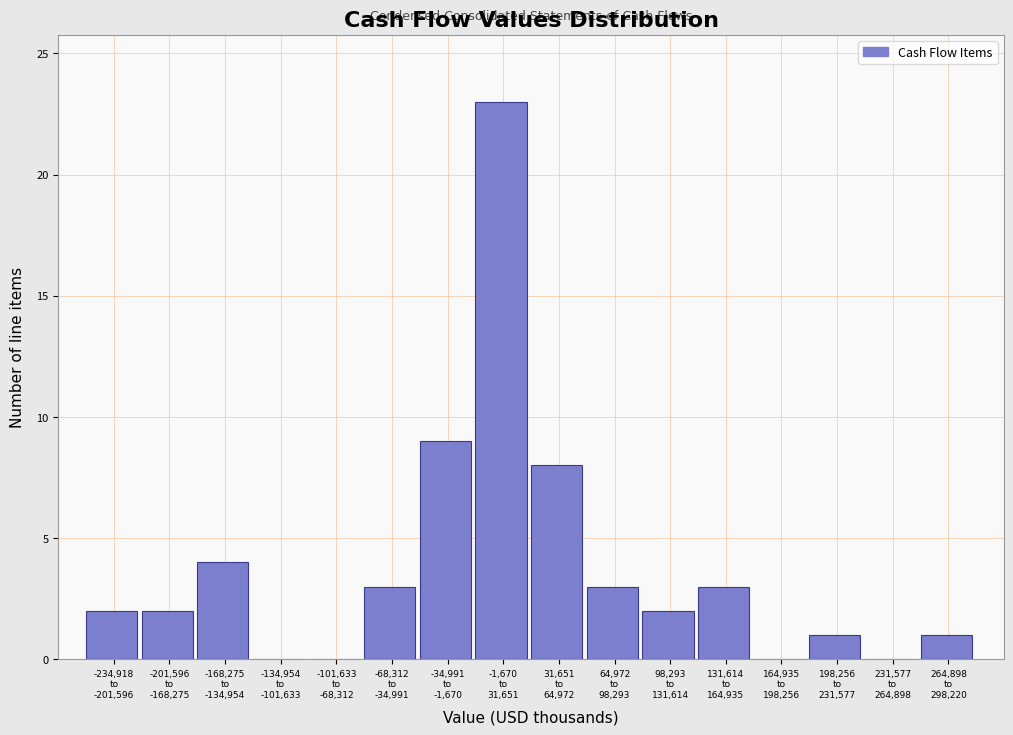

What is the sum of all values?

61